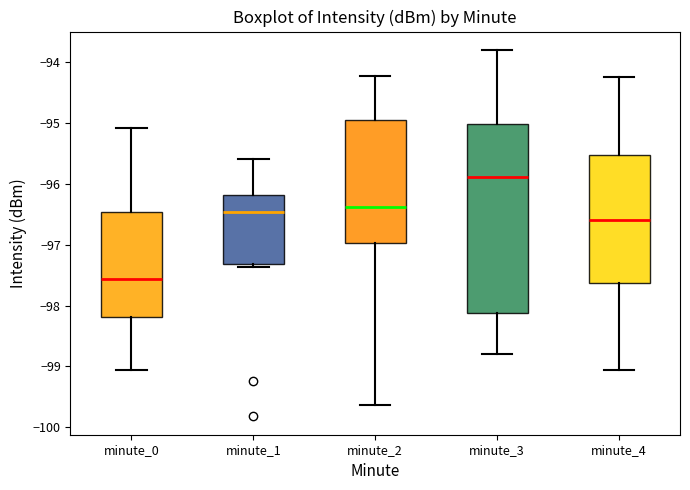

Which box has the lowest median line?

minute_0